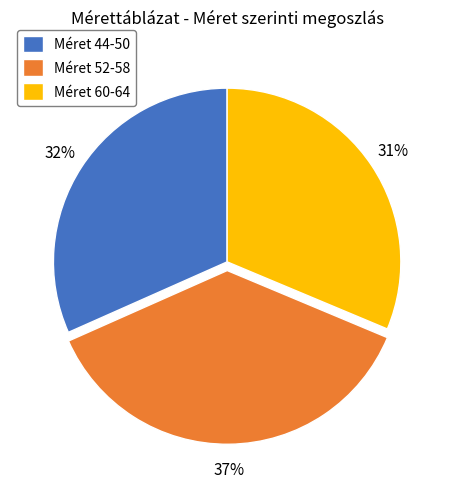

Does Méret 60-64 represent more than half of the total?

No